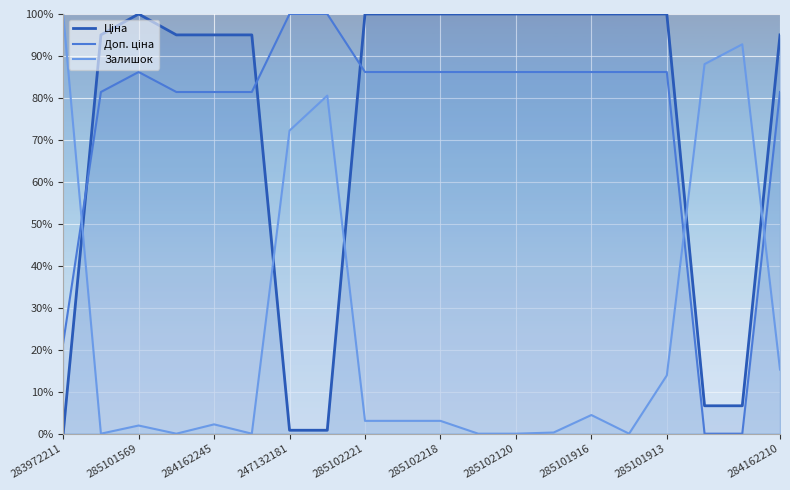

Does the chart display data point markers on the line(s)?

No